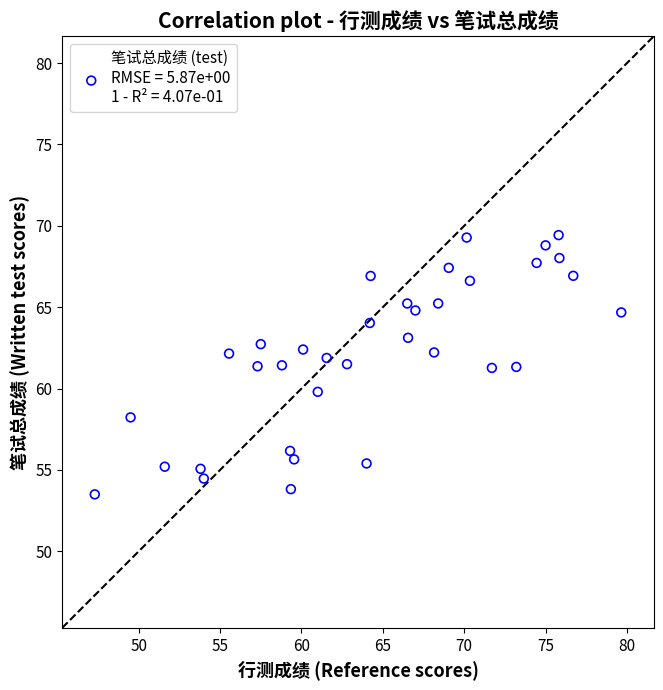

What is the range of Y values (max minus min)?

15.9